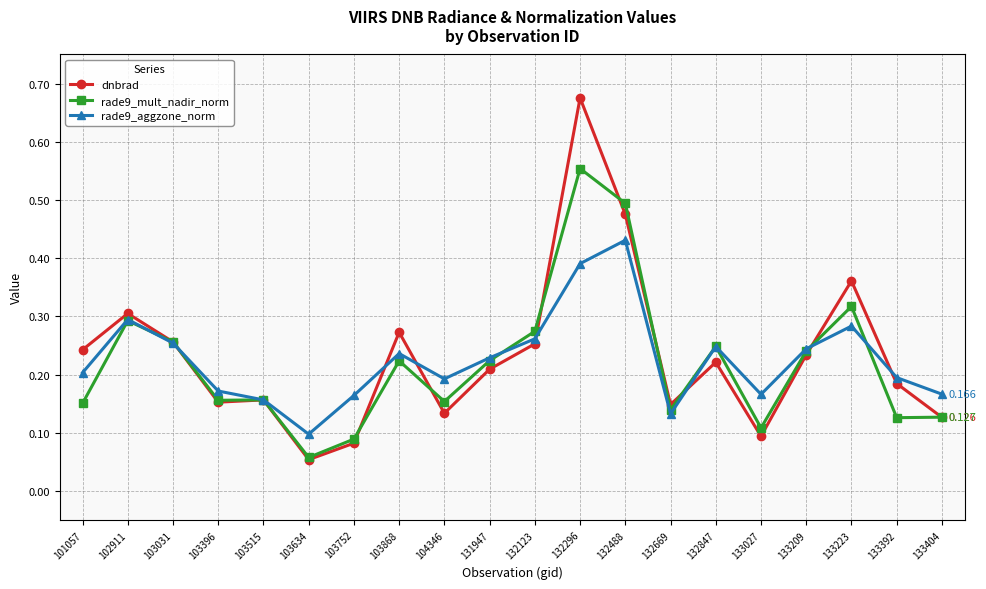

Which series has the widest spread of values?

dnbrad